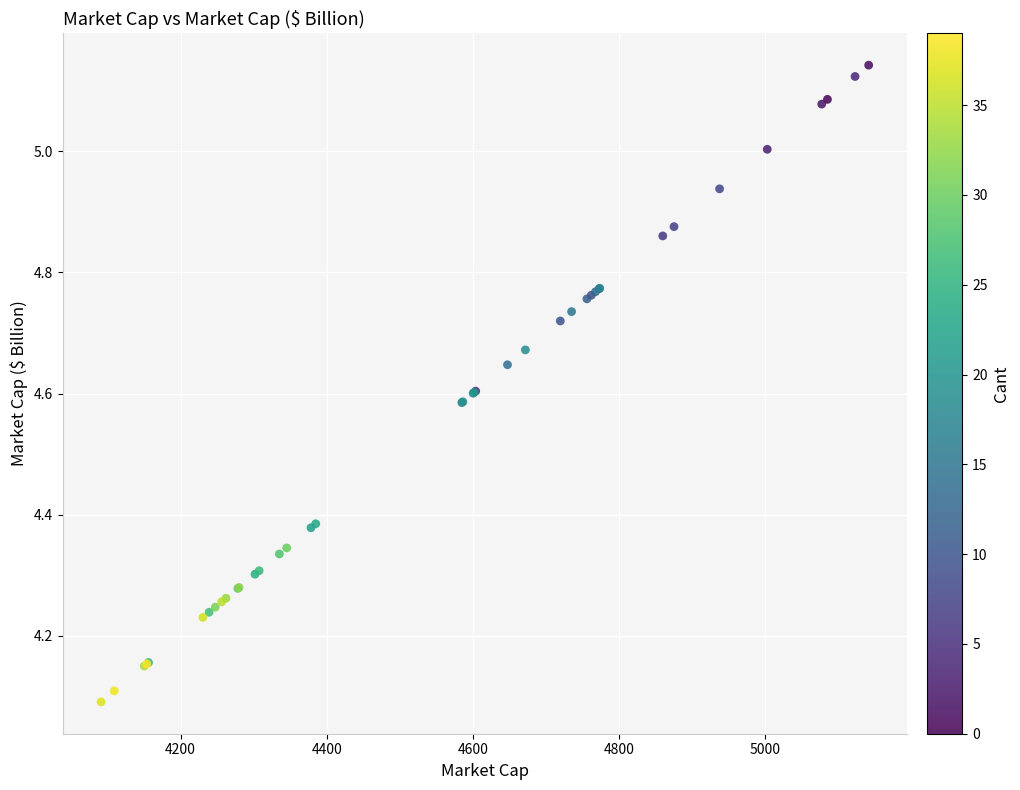

What Y value in the scatter plot is closest to 4?

4.1